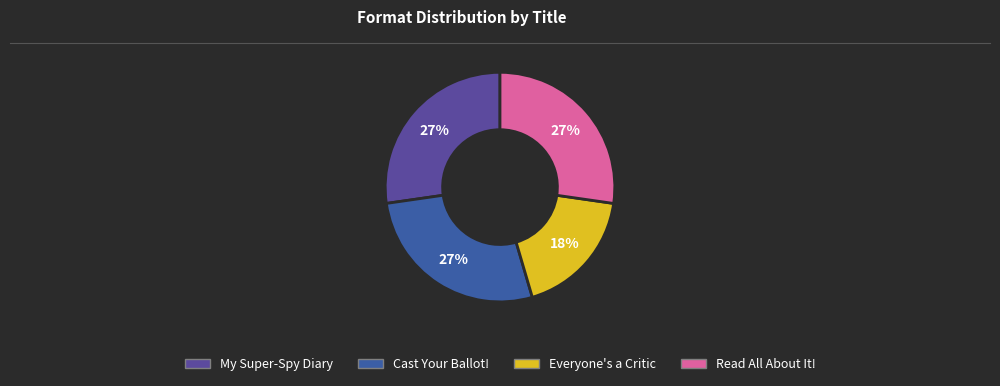

Count the number of slices in the pie.

4